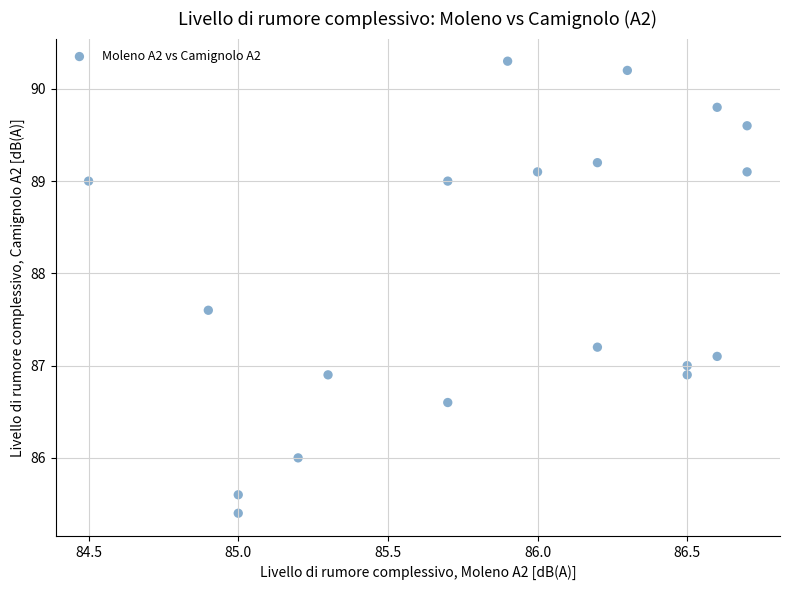

What is the range of Y values (max minus min)?

4.9